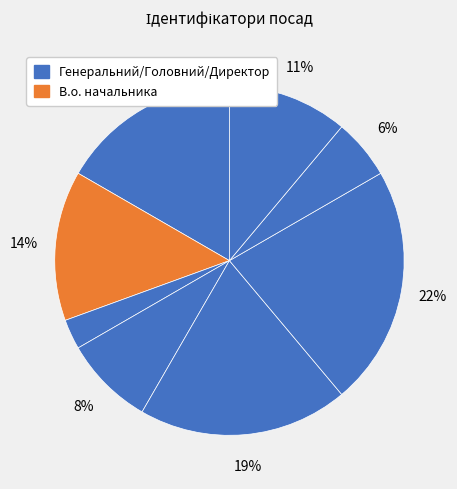

Count the number of slices in the pie.

8